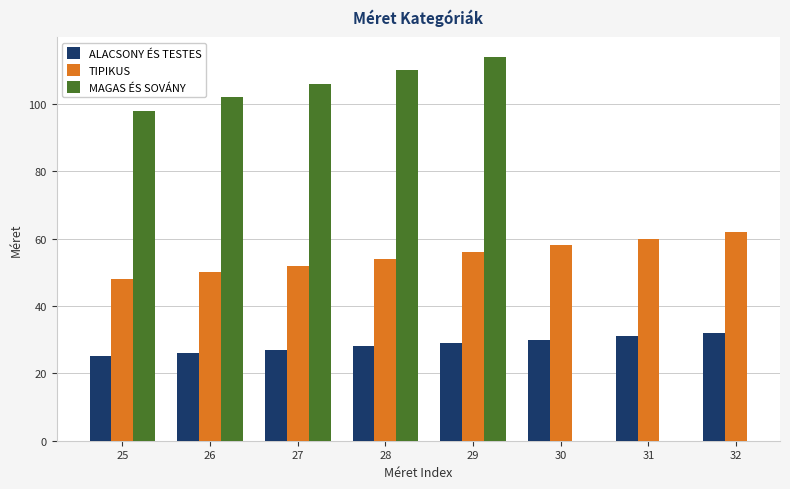

What is the difference between the second highest and second lowest values in the ALACSONY ÉS TESTES series?

5